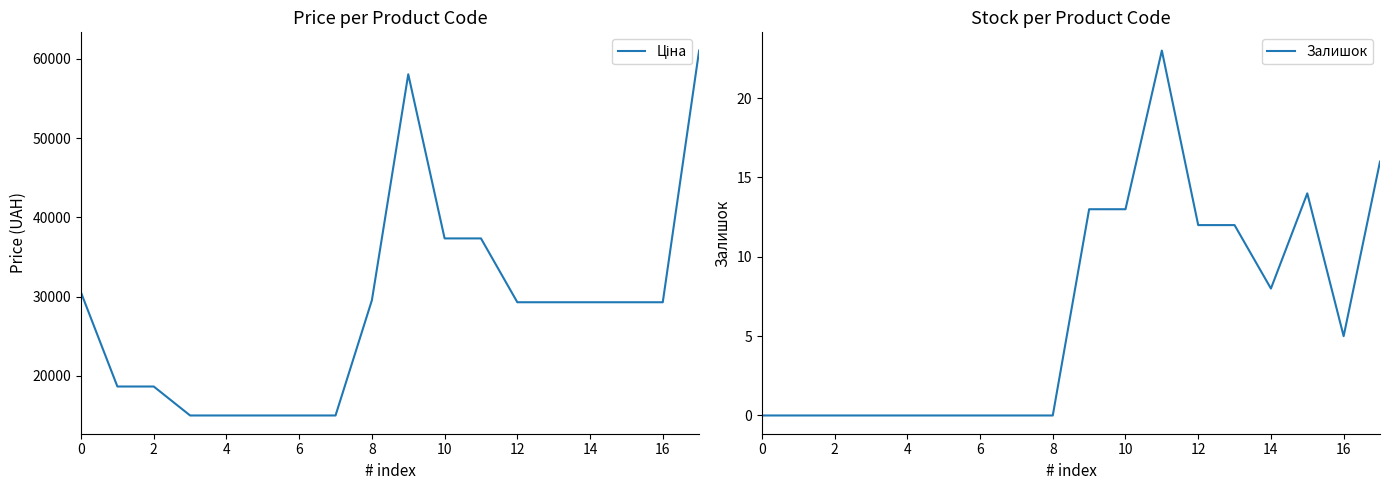

Rank the series at 16 from highest to lowest value.

Ціна, Залишок